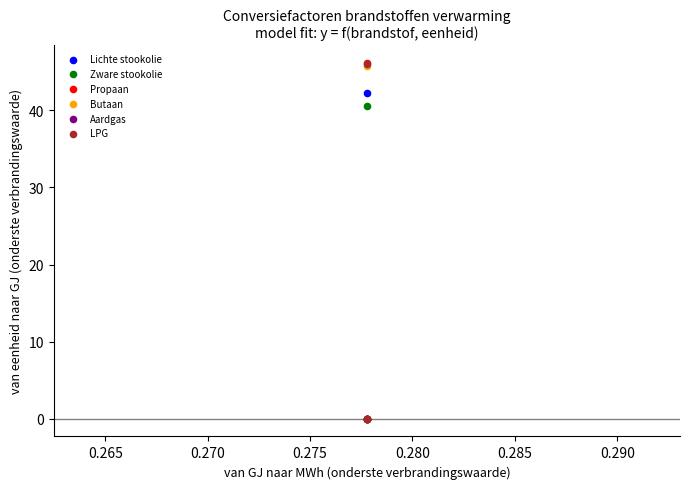

Which series has the largest Y range (max minus min)?

Propaan